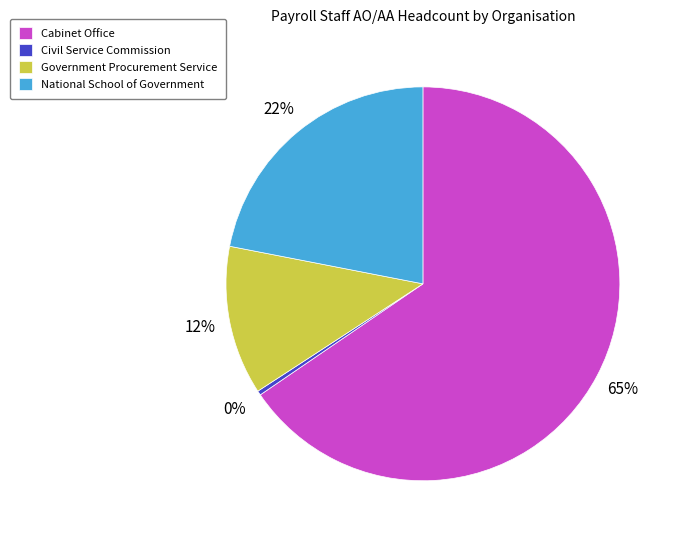

The National School of Government slice represents 22% of the pie. True or false?

True